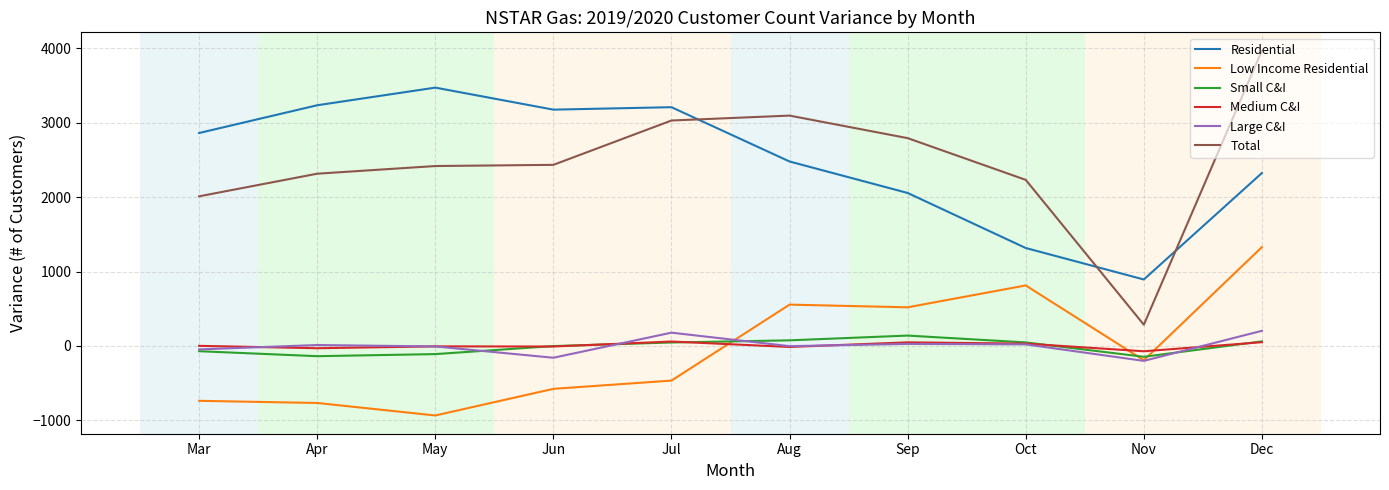

Which series has the widest spread of values?

Total